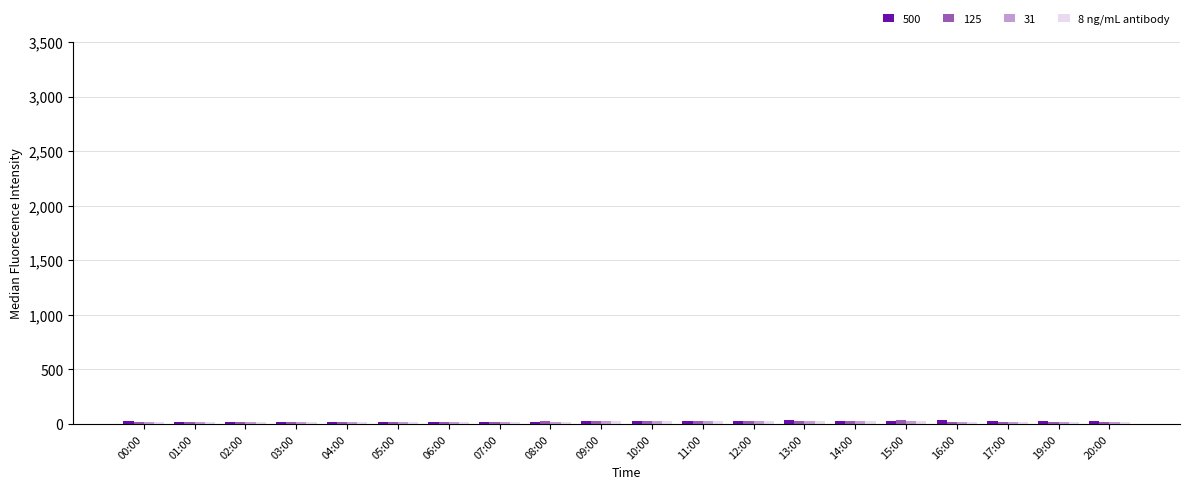

Does the chart contain any negative values?

No